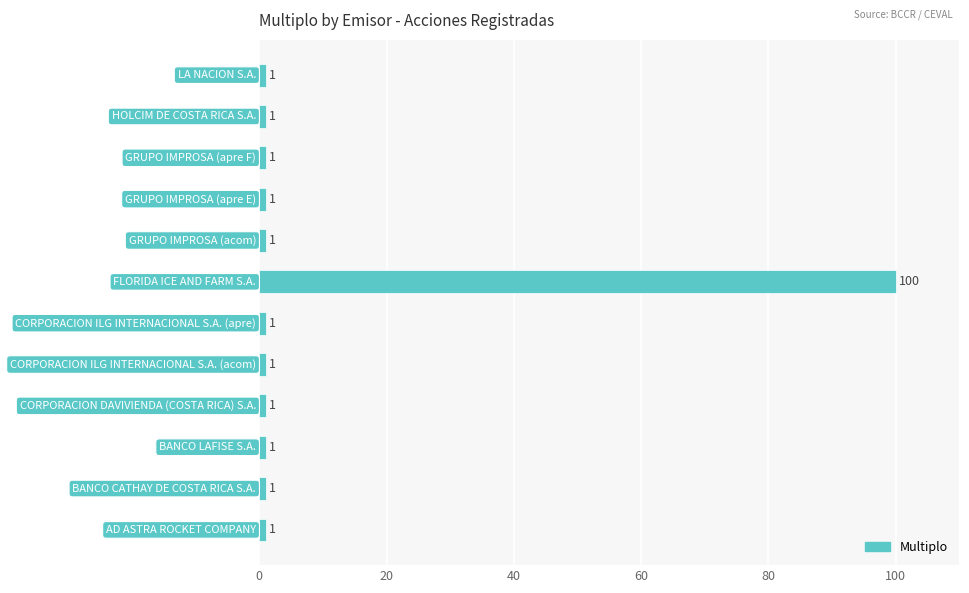

What is the average value?

9